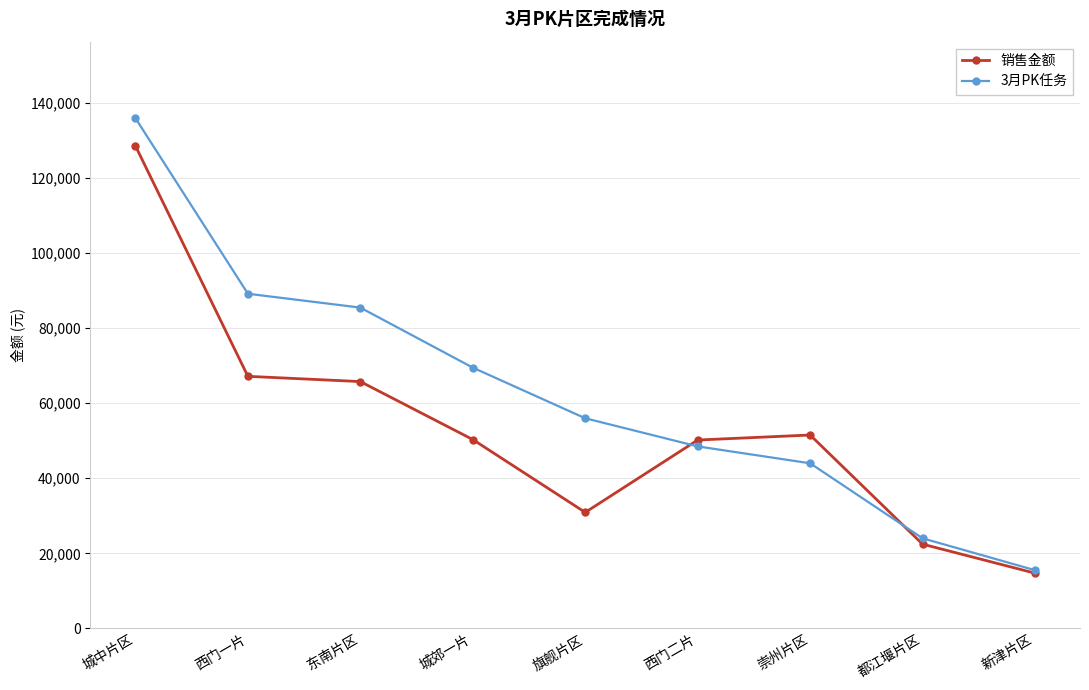

The 3月PK任务 series shows 56000.0 at 旗舰片区. True or false?

True